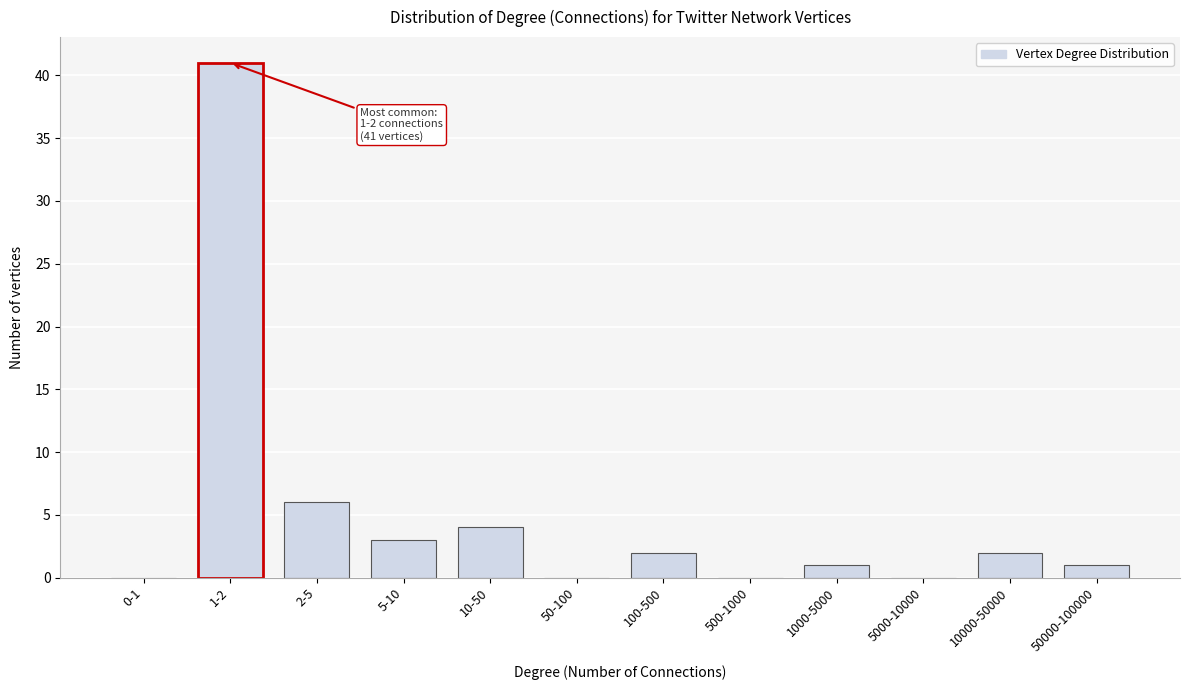

Reading left to right, what are all the values shown in this chart?

0-1=0	1-2=41	2-5=6	5-10=3	10-50=4	50-100=0	100-500=2	500-1000=0	1000-5000=1	5000-10000=0	10000-50000=2	50000-100000=1